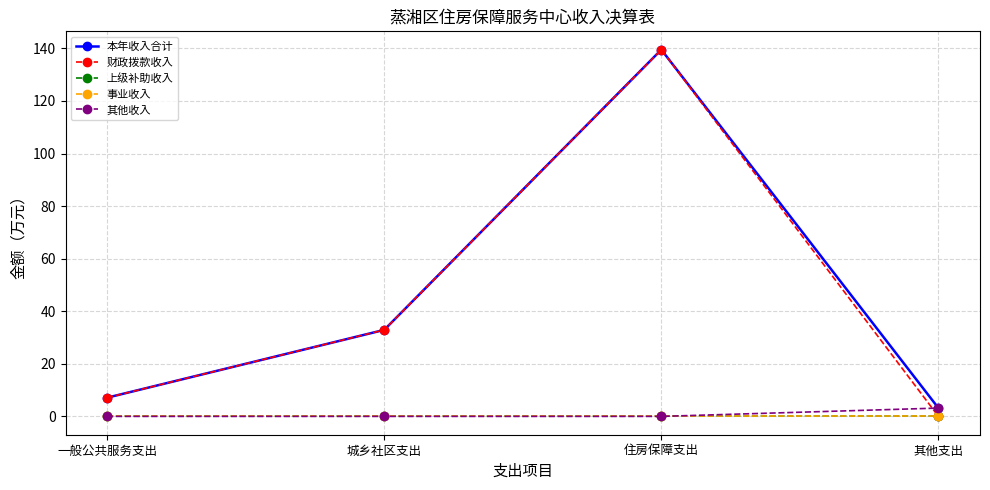

Reading left to right, extract all data points from this chart.

本年收入合计: 7.1	32.9	139.5	3.2
财政拨款收入: 7.1	32.9	139.5	0.0
上级补助收入: 0.0	0.0	0.0	0.0
事业收入: 0.0	0.0	0.0	0.0
其他收入: 0.0	0.0	0.0	3.2